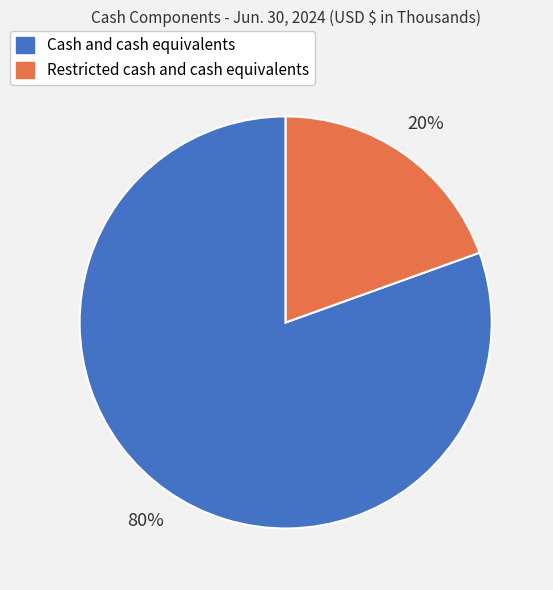

Which has a higher value, Cash and cash equivalents or Restricted cash and cash equivalents?

Cash and cash equivalents